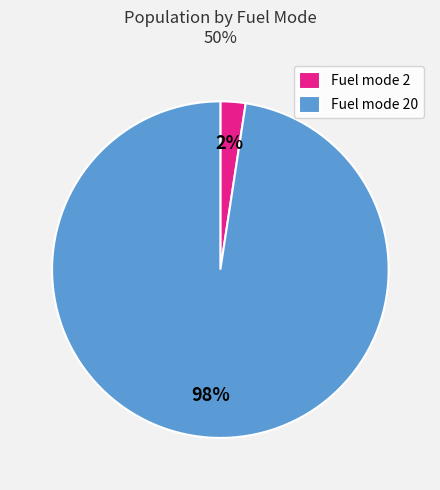

Is there a majority slice in this chart?

Yes